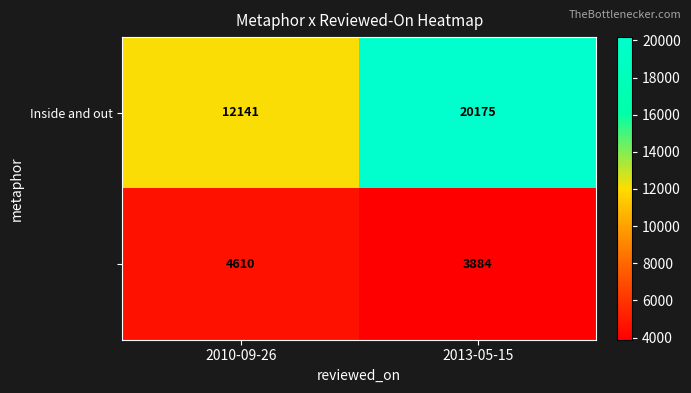

At which category does the chart reach its peak across all series?

2013-05-15